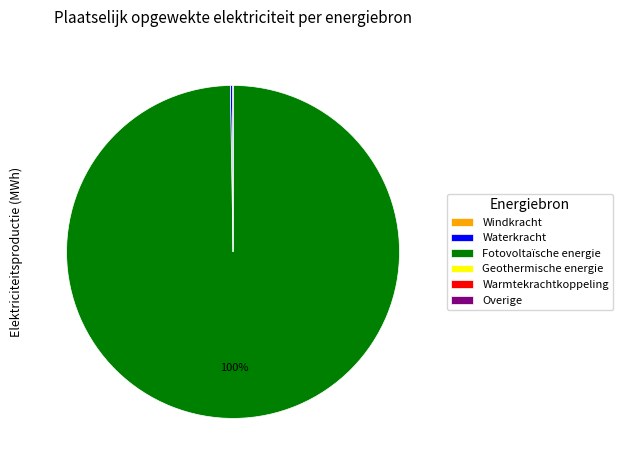

True or false: Fotovoltaïsche energie accounts for 92% of the total.

False